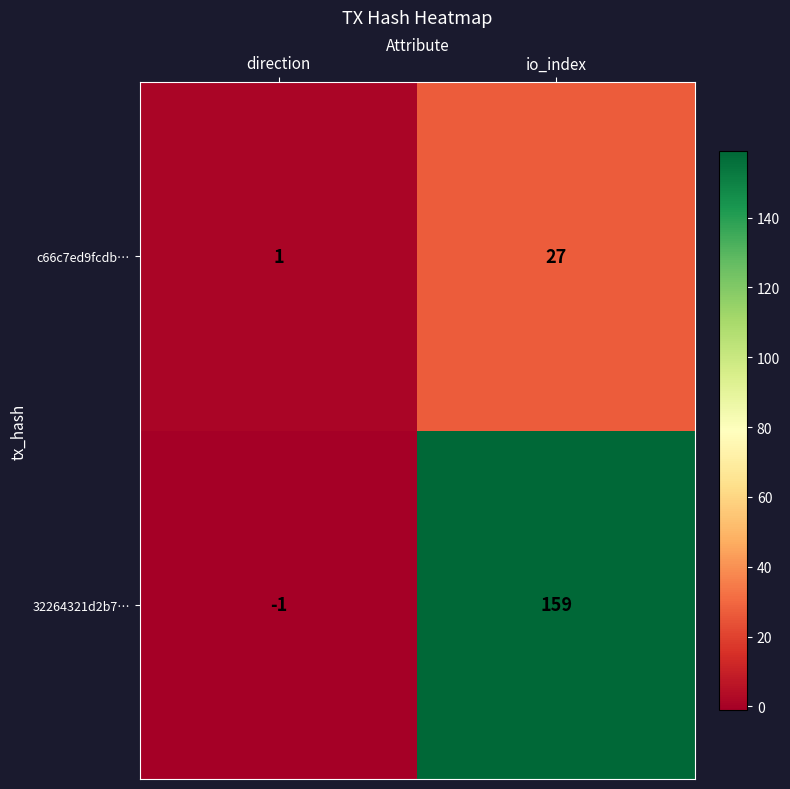

What is the difference between the highest and lowest values at io_index?

132